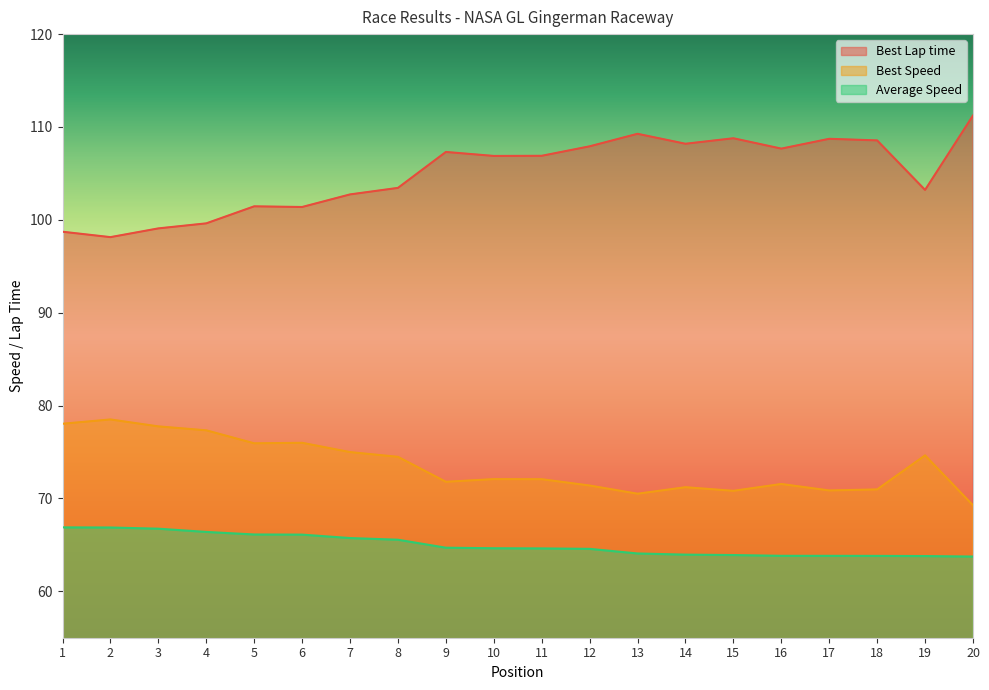

What is the difference between the Average Speed values at 3 and 12?

2.2